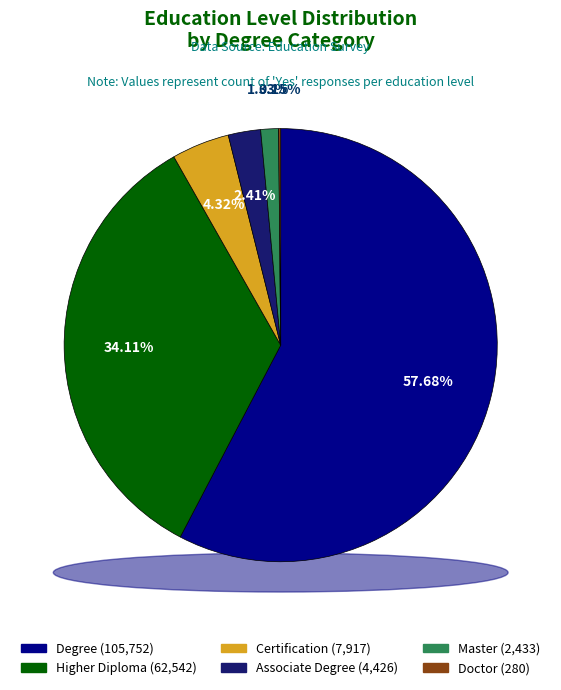

How many segments does this pie chart have?

6